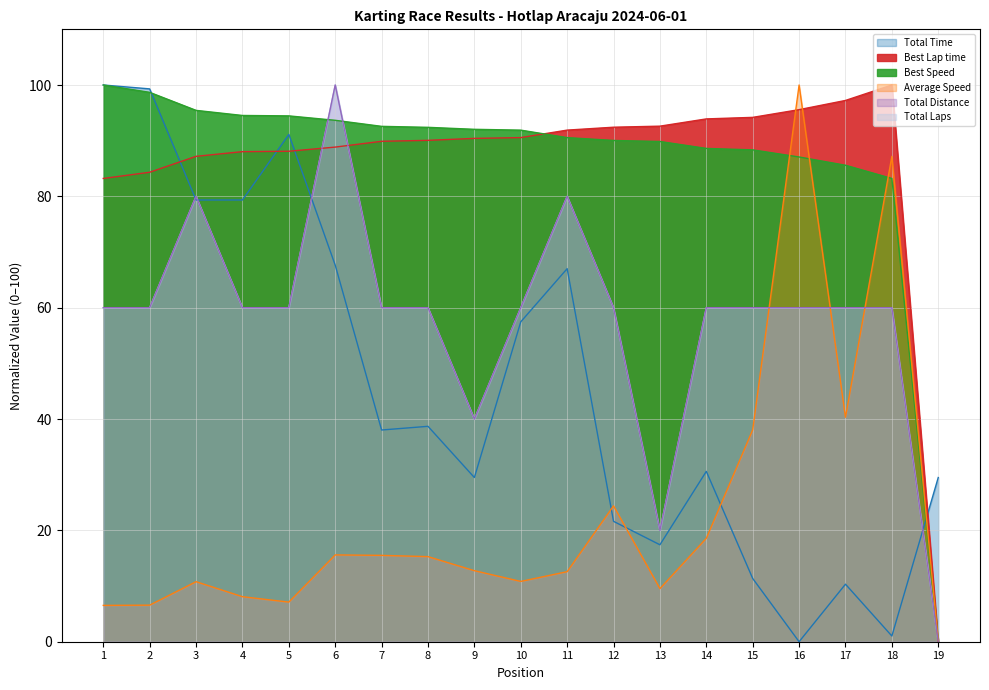

The value of Total Time at 11 is 42.4. True or false?

False